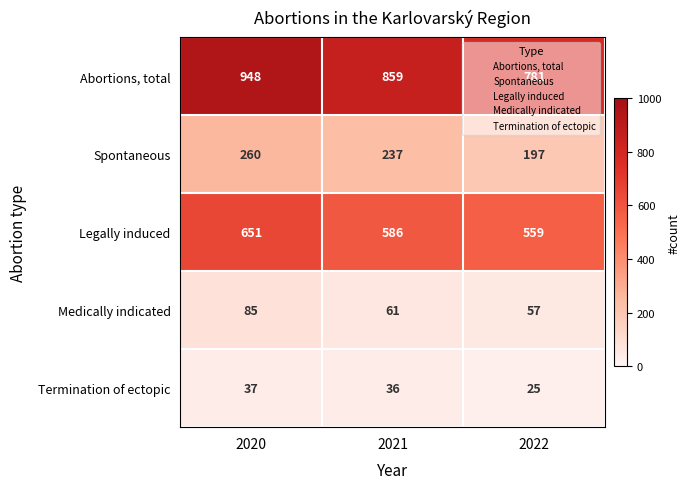

At which label does Termination of ectopic first exceed 36?

2020